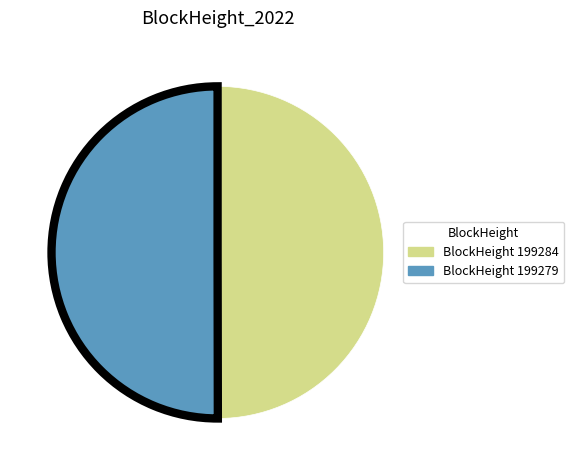

How many slices are in this pie chart?

2